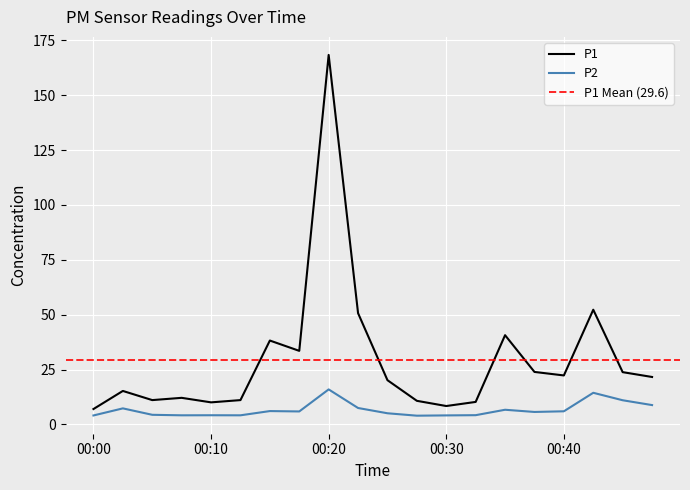

What is the difference between the maximum and minimum values in the P1 series?

161.3